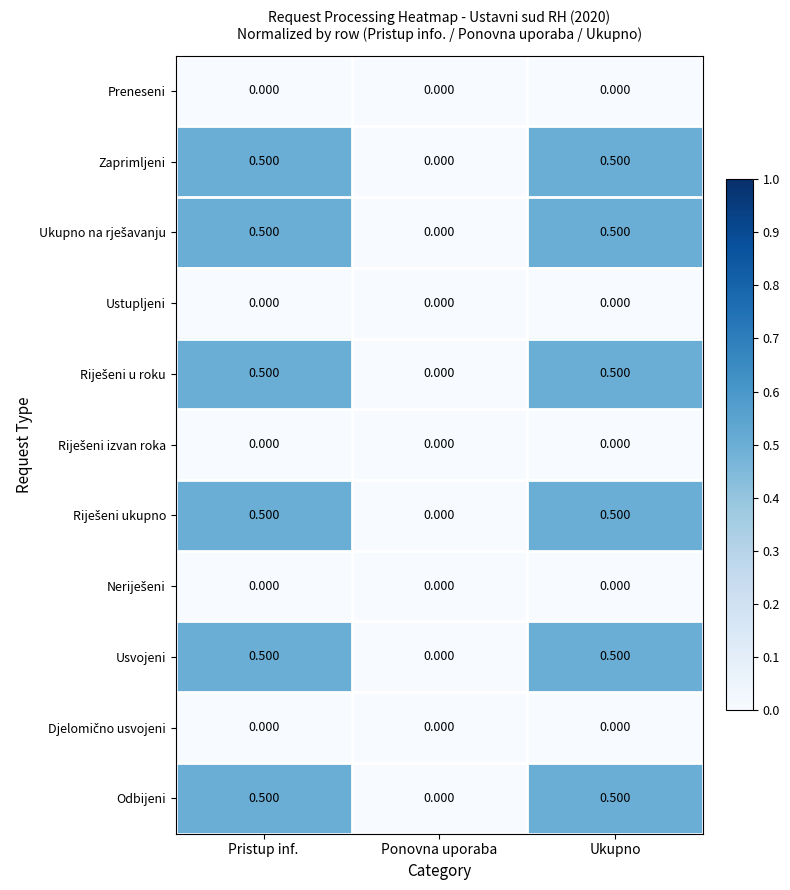

What is the total value across all series at Ukupno?

3.0